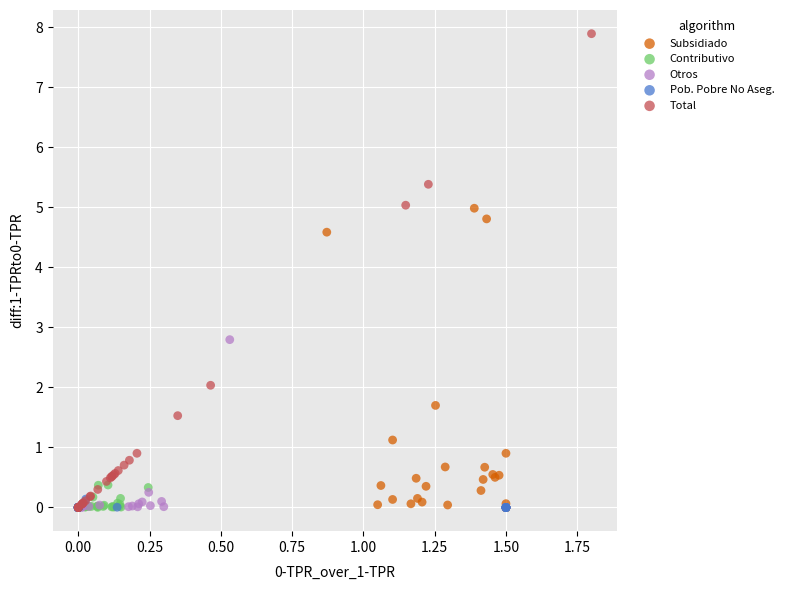

Which series has the largest Y range (max minus min)?

Total